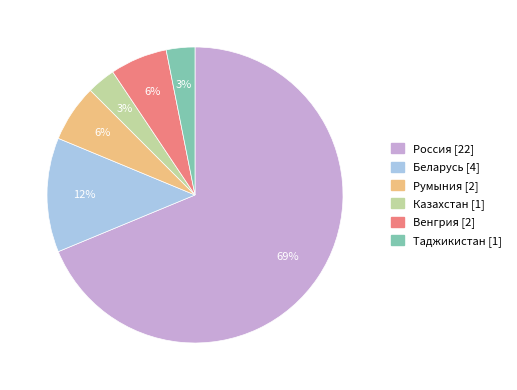

To the nearest percent, what is the average slice percentage?

17%